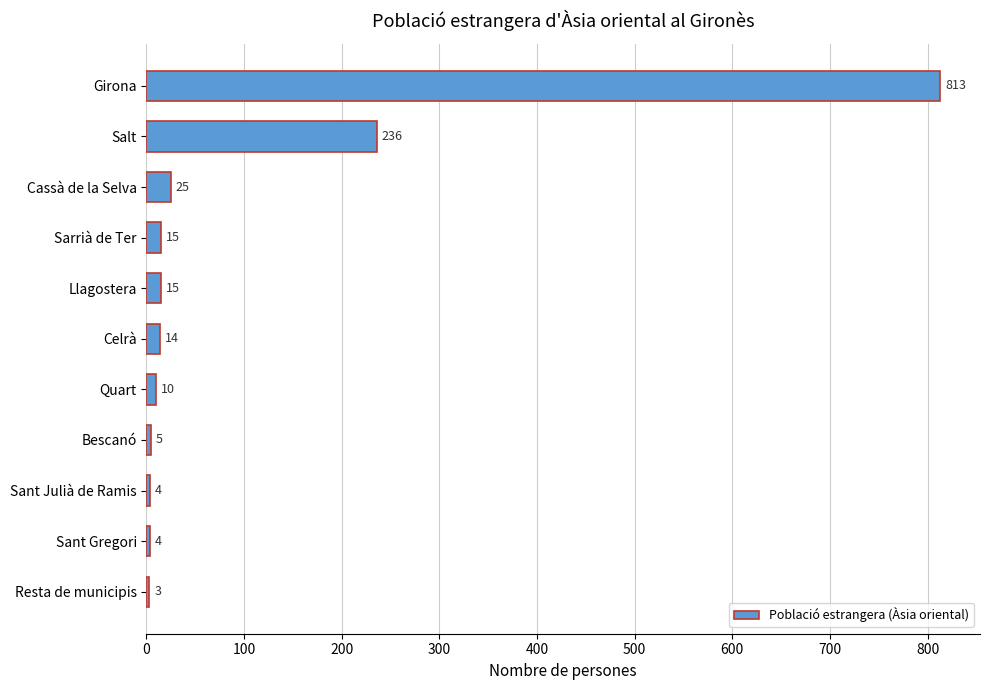

What is the difference between the maximum and minimum values?

810